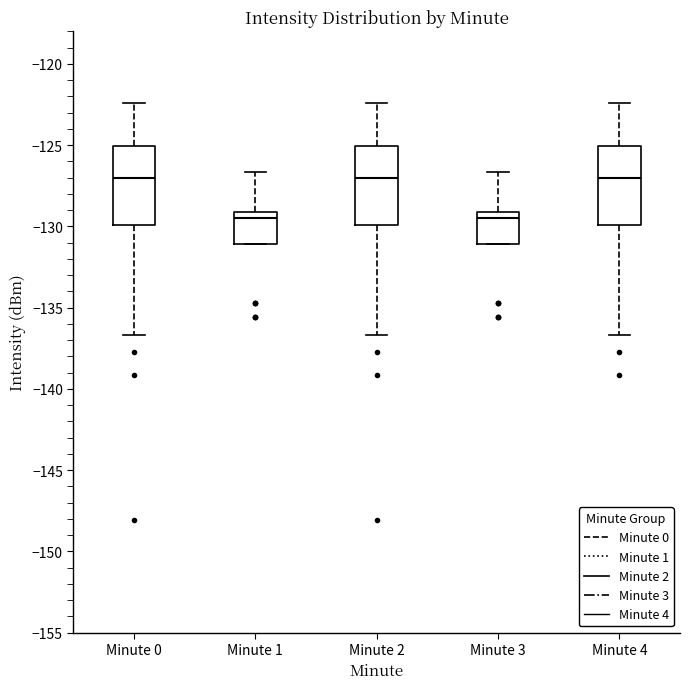

Reading left to right, read every box against the y-axis: the position of its median line, the range the box covers, and the ends of its whiskers. The values are not printed on the chart, so give them approximately, as read against the axis.

Minute 0: median -127.0, box -130.0 to -125.0, whiskers -136.5 to -122.5
Minute 1: median -129.5, box -131.0 to -129.0, whiskers -131.0 to -126.5
Minute 2: median -127.0, box -130.0 to -125.0, whiskers -136.5 to -122.5
Minute 3: median -129.5, box -131.0 to -129.0, whiskers -131.0 to -126.5
Minute 4: median -127.0, box -130.0 to -125.0, whiskers -136.5 to -122.5